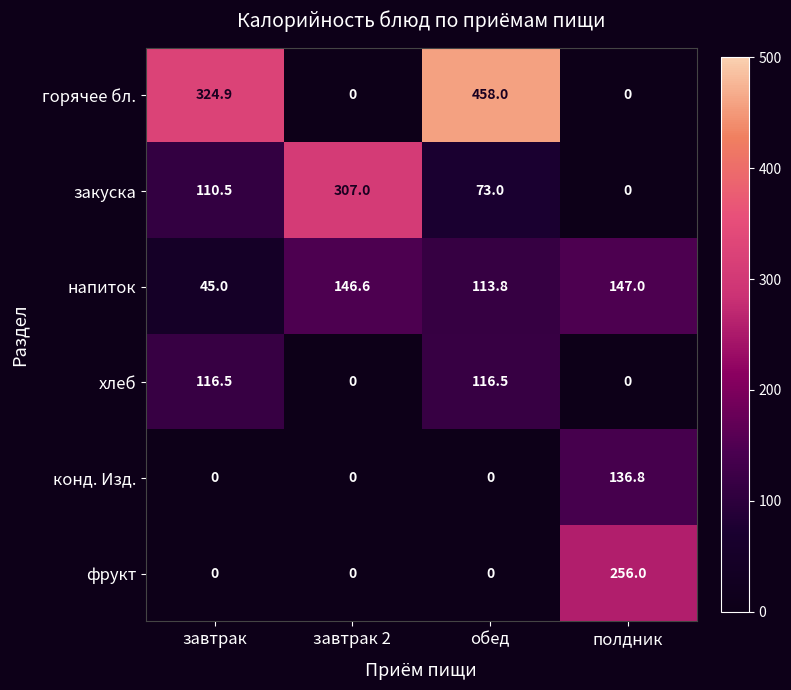

What is the highest value of the хлеб series?

116.5